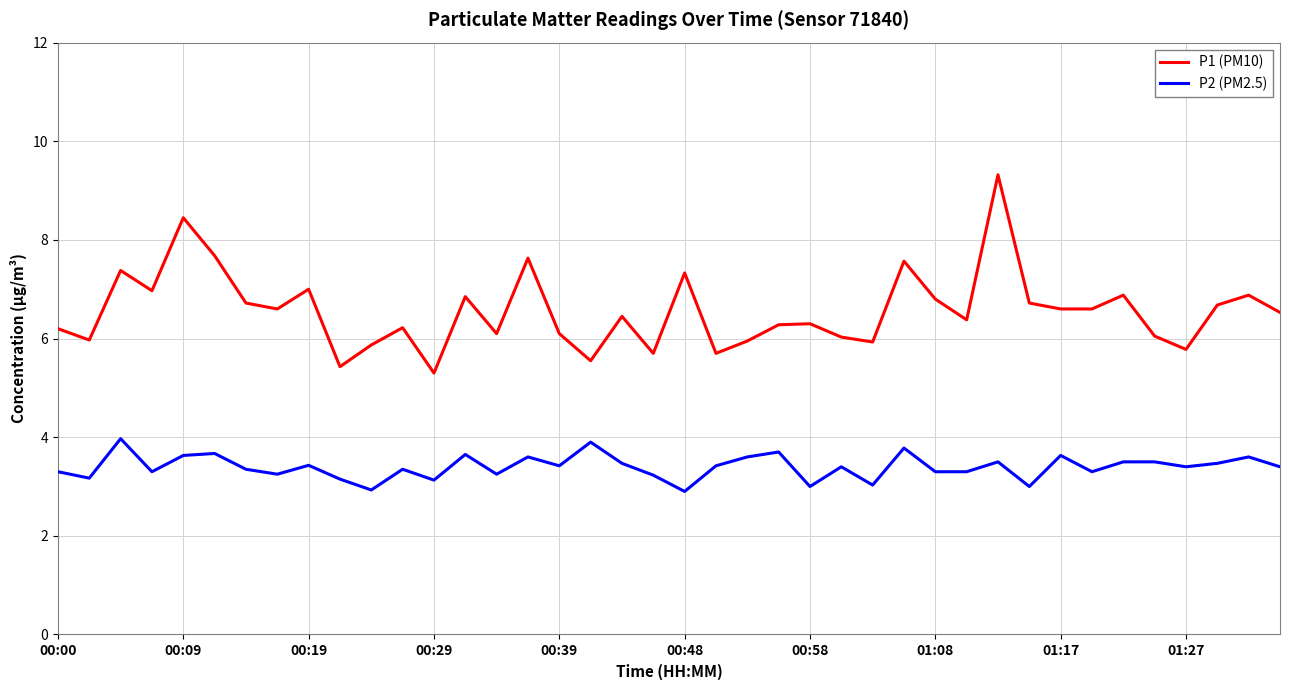

What is the difference between the maximum and minimum values in the P1 (PM10) series?

4.0